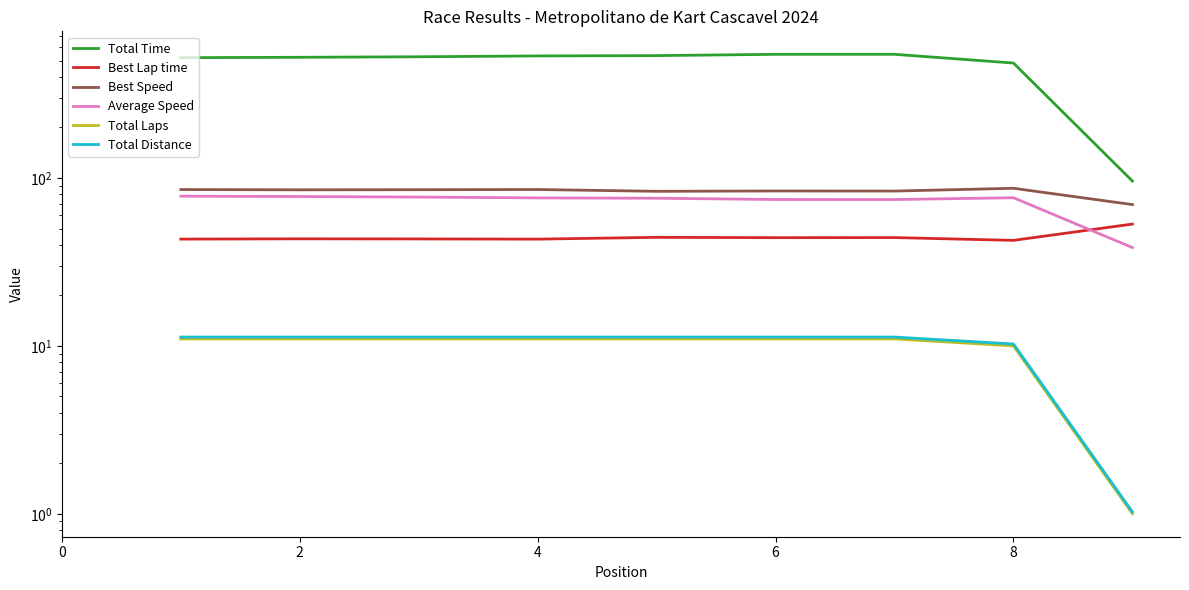

At how many categories does at least one series exceed 46?

9